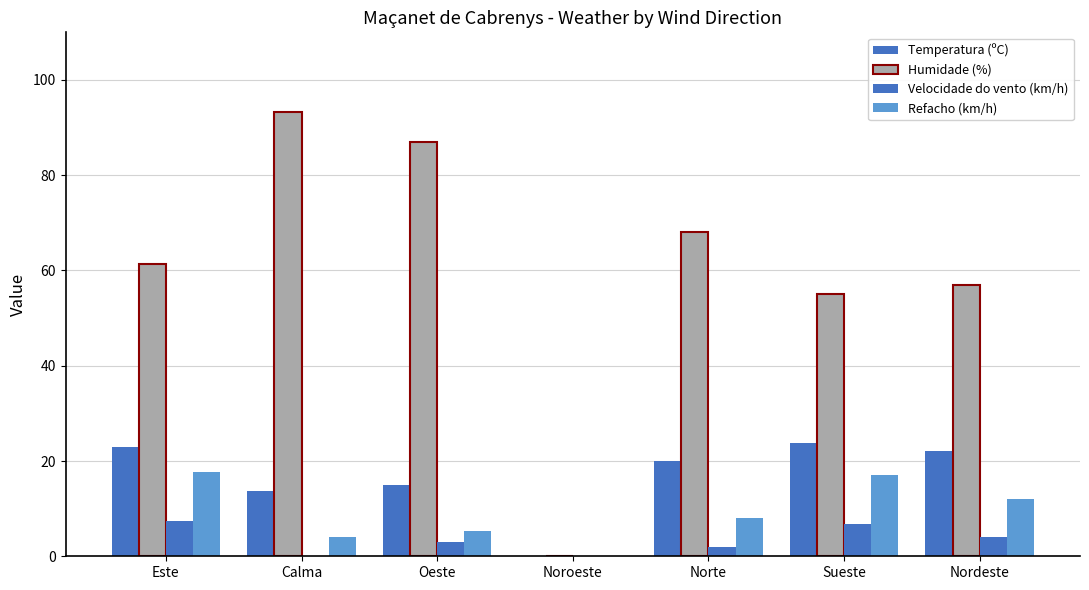

What is the greatest value displayed?

93.2